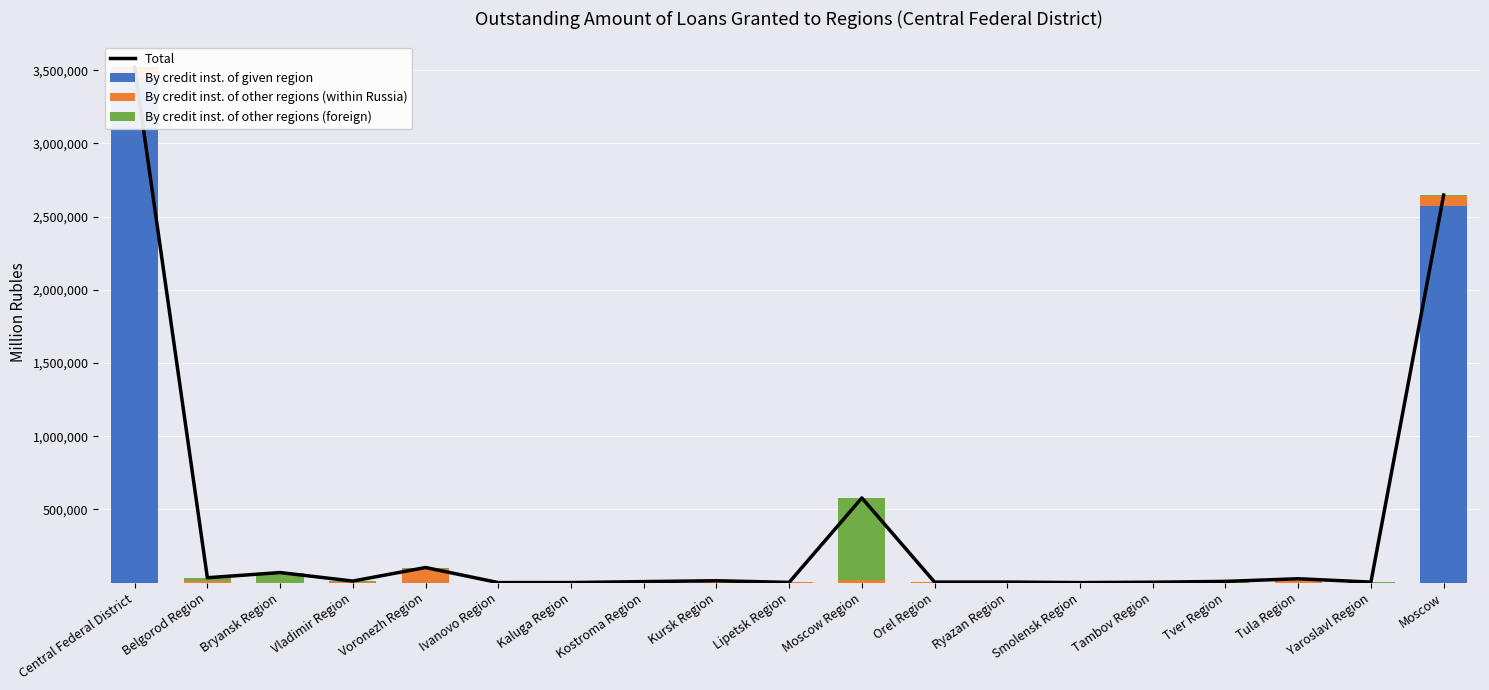

Where is By credit inst. of given region nearest to the value 1726451?

Moscow